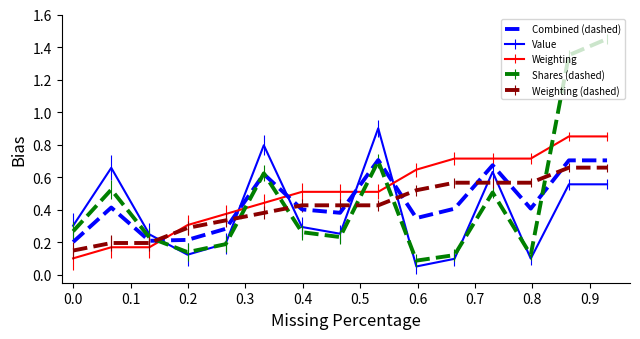

Does the chart have visible grid lines?

No